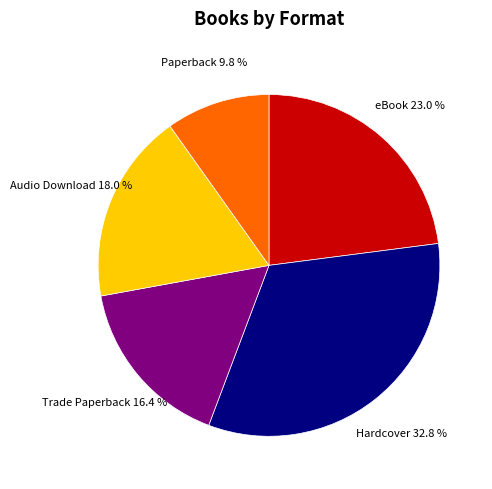

Is there any slice that represents more than half of the pie?

No